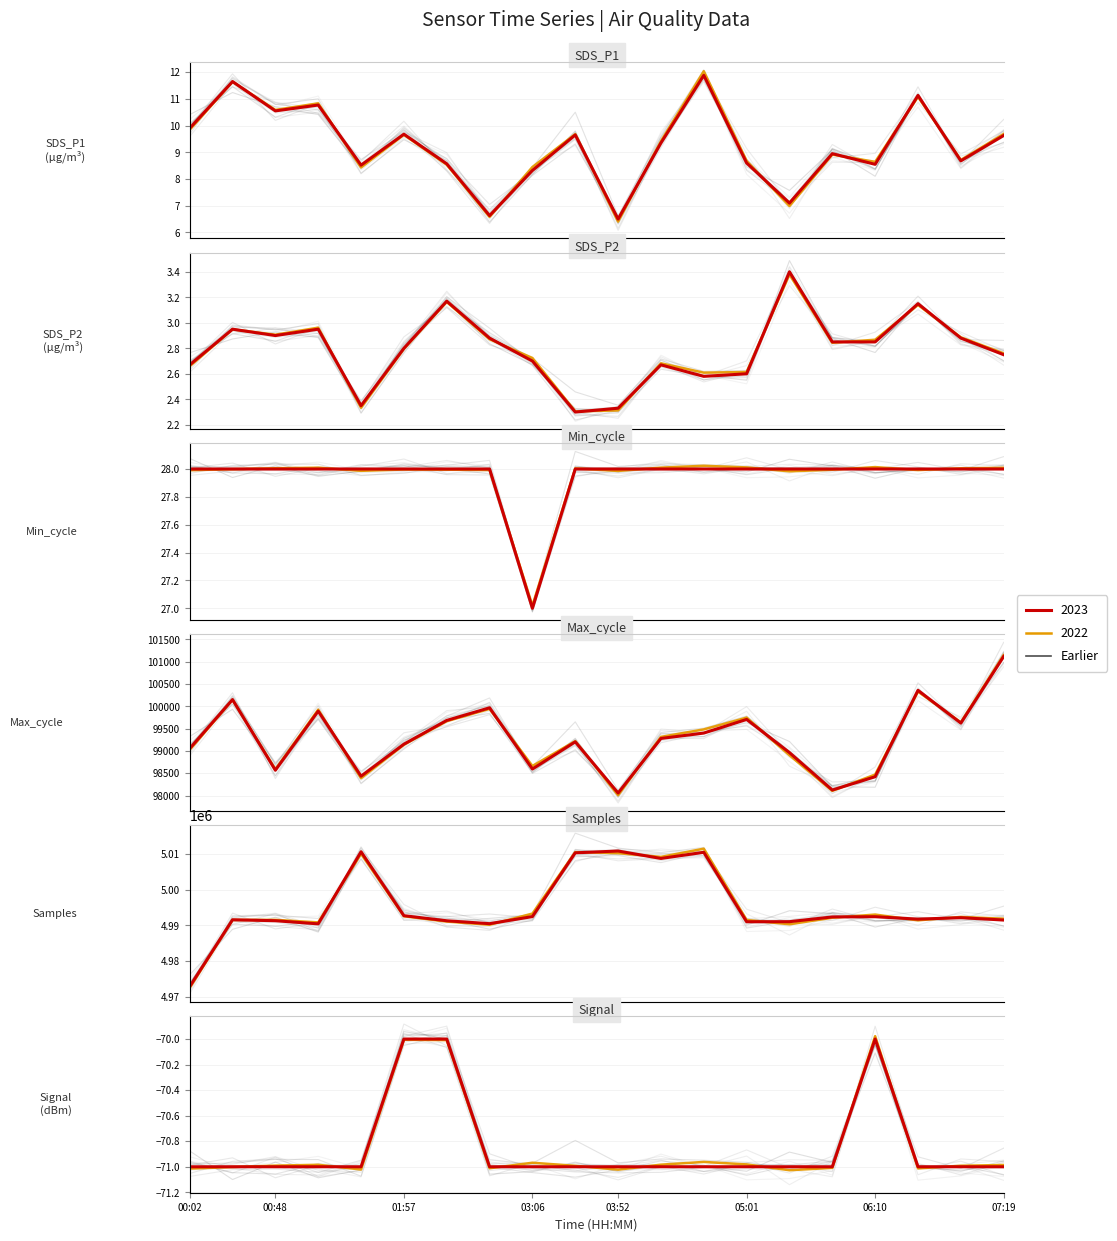

What is the value of the SDS_P2 point at the 6th from the left?

2.8